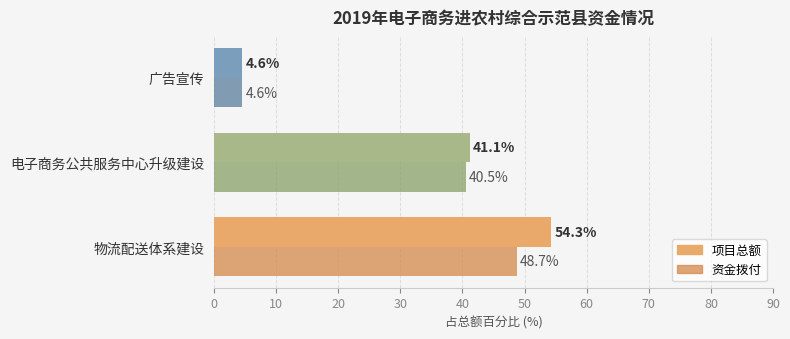

Rank the categories by 项目总额 value from highest to lowest.

物流配送体系建设, 电子商务公共服务中心升级建设, 广告宣传